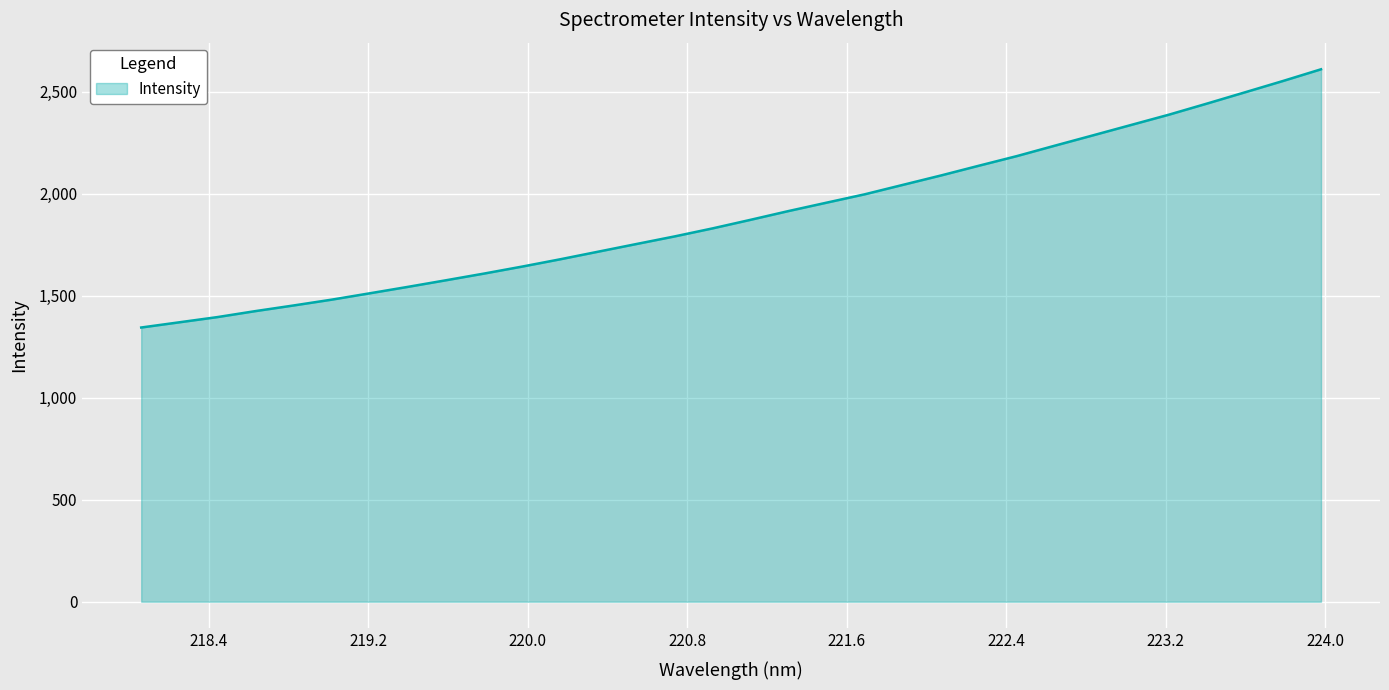

What is the greatest value displayed?

2610.5